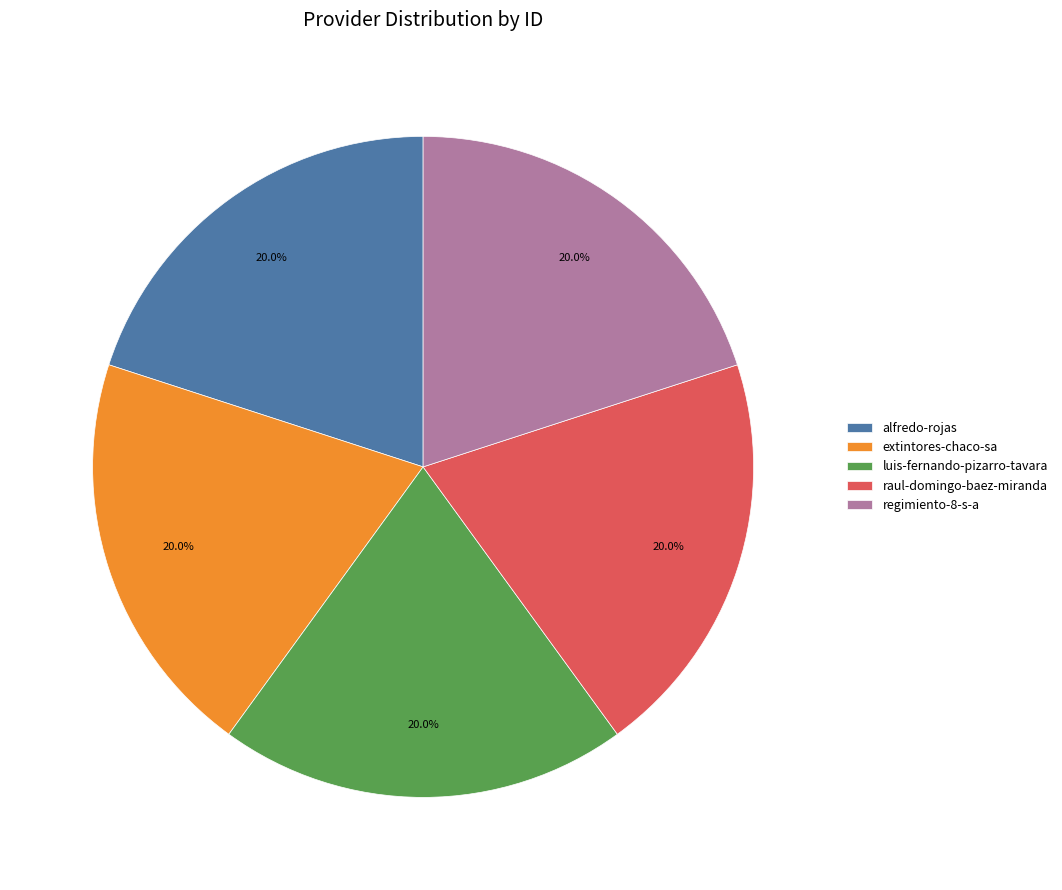

Combined, what portion of the pie is luis-fernando-pizarro-tavara and raul-domingo-baez-miranda?

40.0%